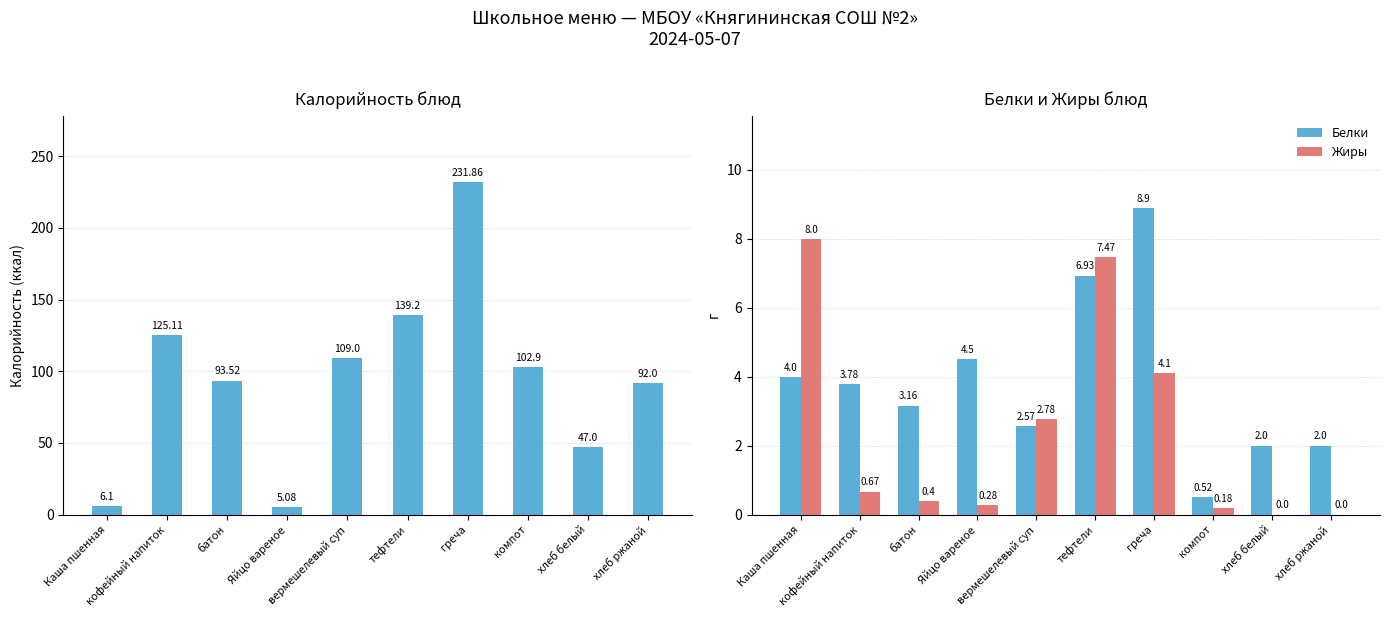

What is the difference between the highest and lowest values at кофейный напиток?

124.4